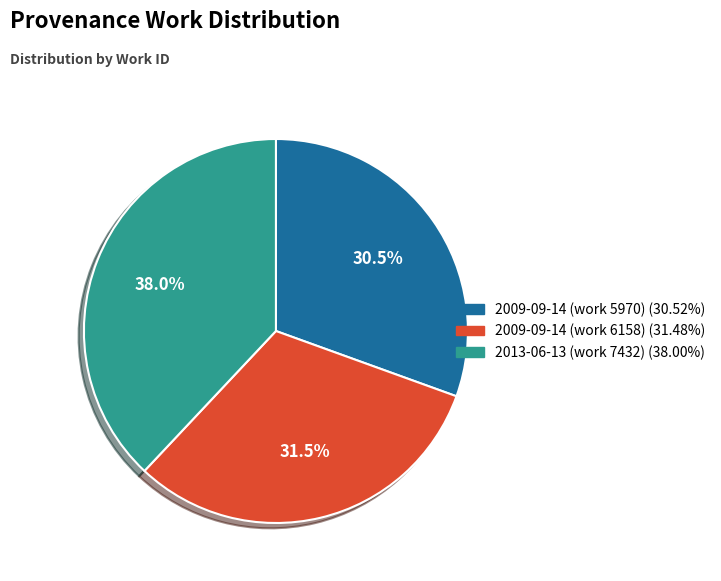

Between 2013-06-13 (work 7432) and 2009-09-14 (work 5970), which is larger?

2013-06-13 (work 7432)